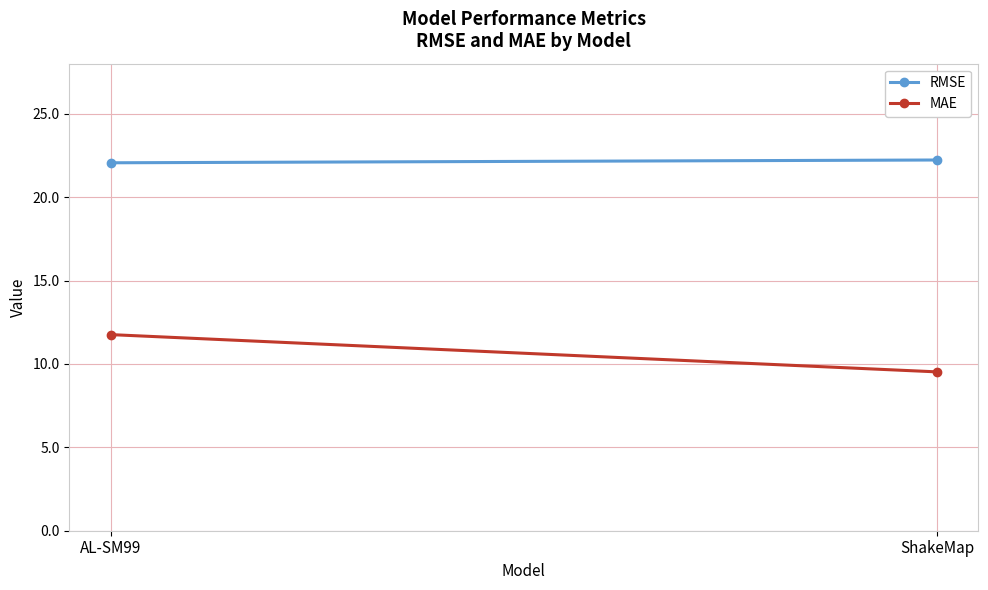

What is the label of the 2nd point from the left?

ShakeMap